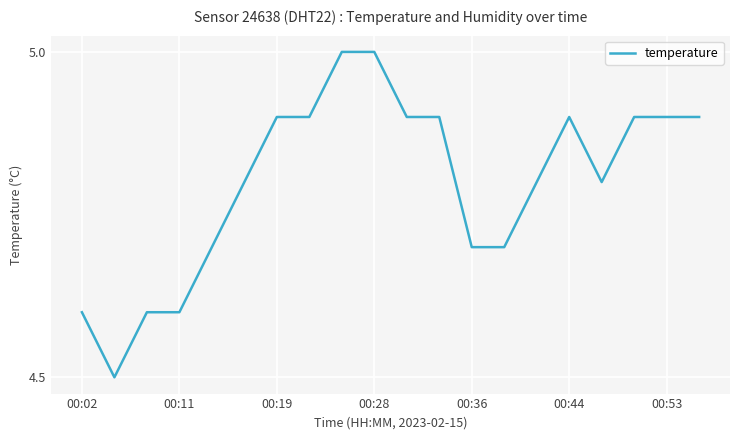

What is the minimum value shown in the chart?

4.5